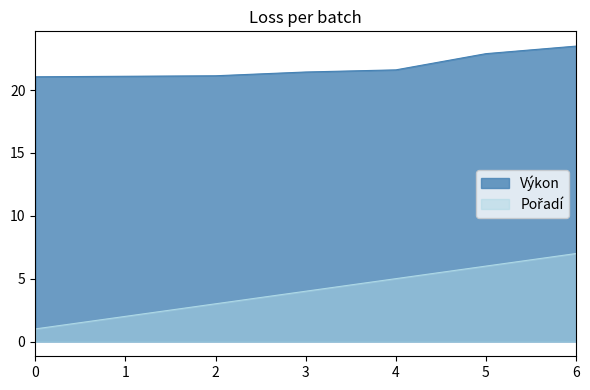

What is the difference between the maximum and minimum values in the Výkon series?

2.4